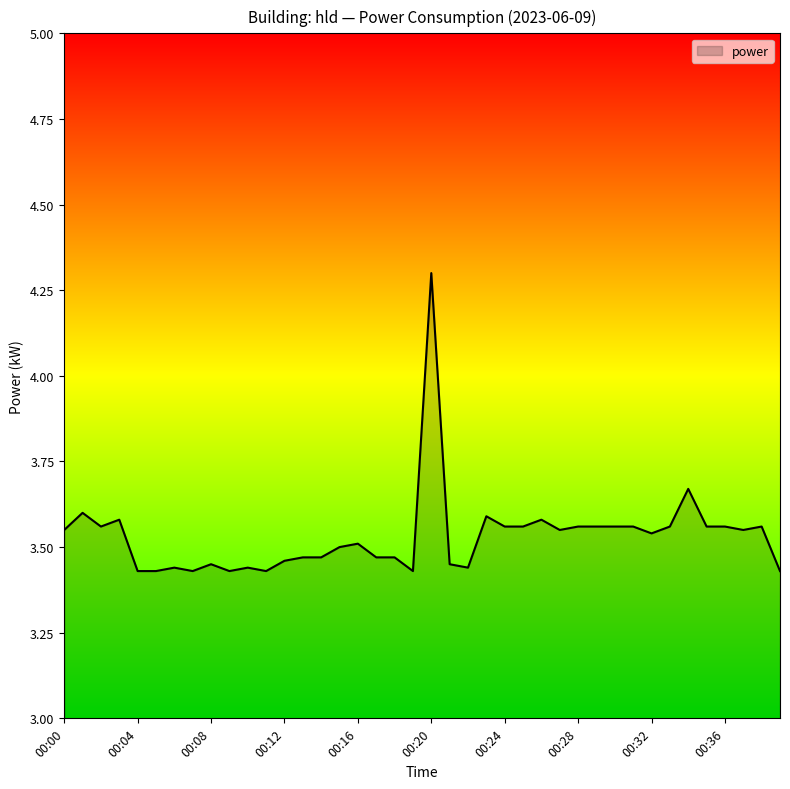

What is the difference between the maximum and minimum values?

0.9